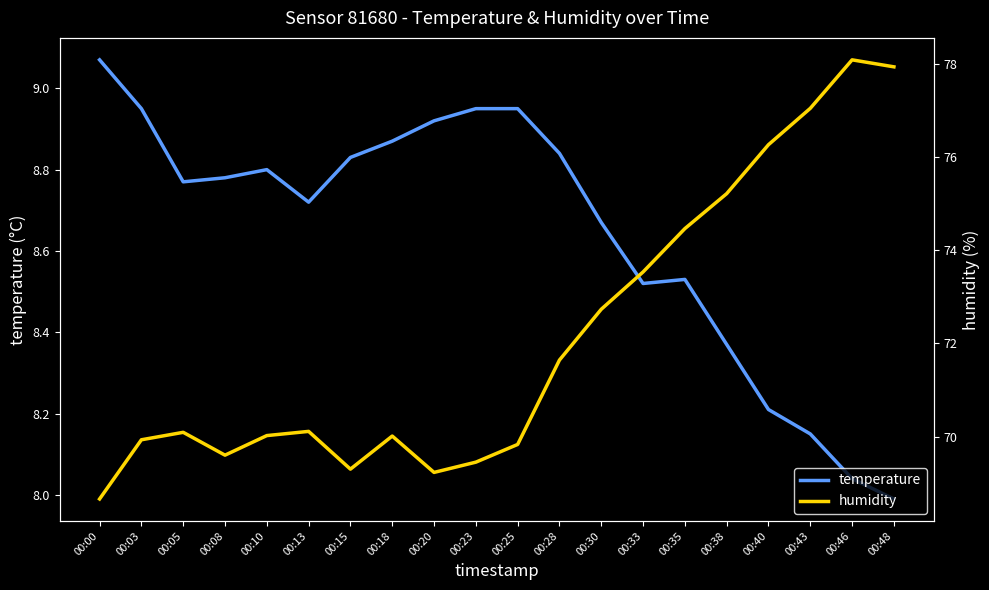

Where is the first local maximum for humidity?

00:05